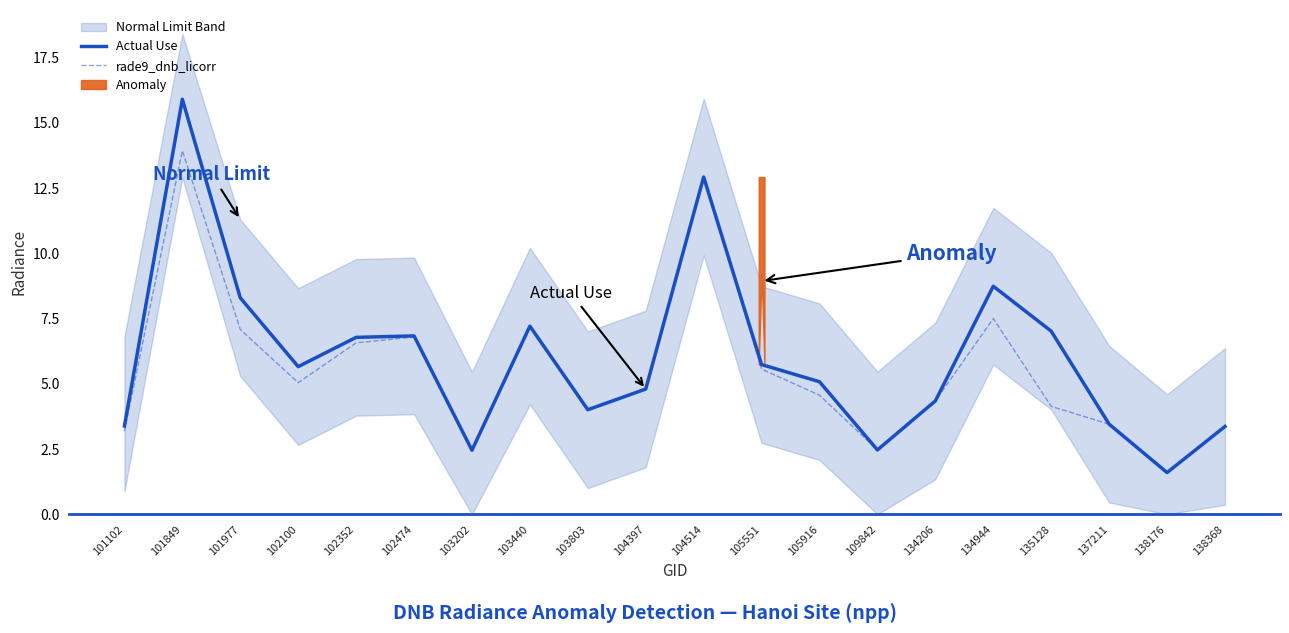

Rank the series by their average value, from highest to lowest.

Actual Use, rade9_dnb_licorr